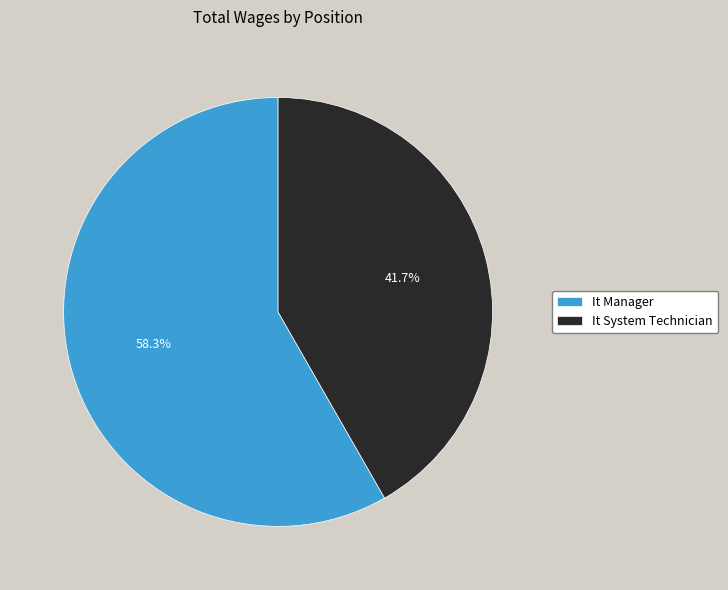

To the nearest percent, what is the average slice percentage?

50%